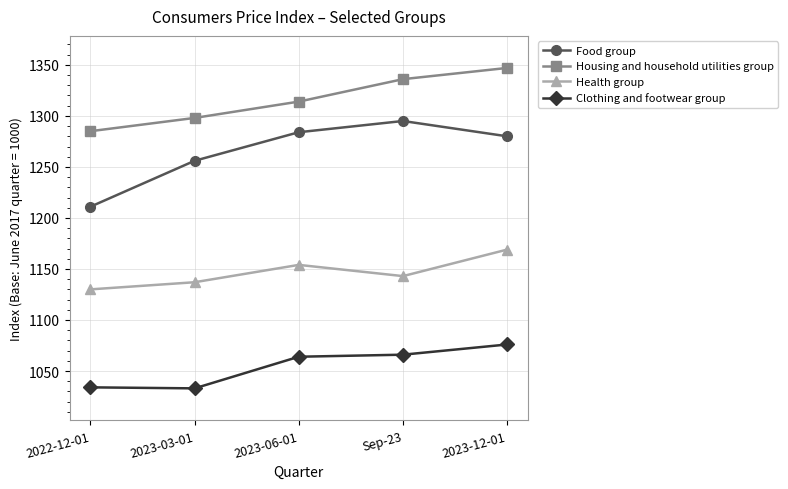

List the labels in order of Food group value, largest first.

Sep-23, 2023-06-01, 2023-12-01, 2023-03-01, 2022-12-01